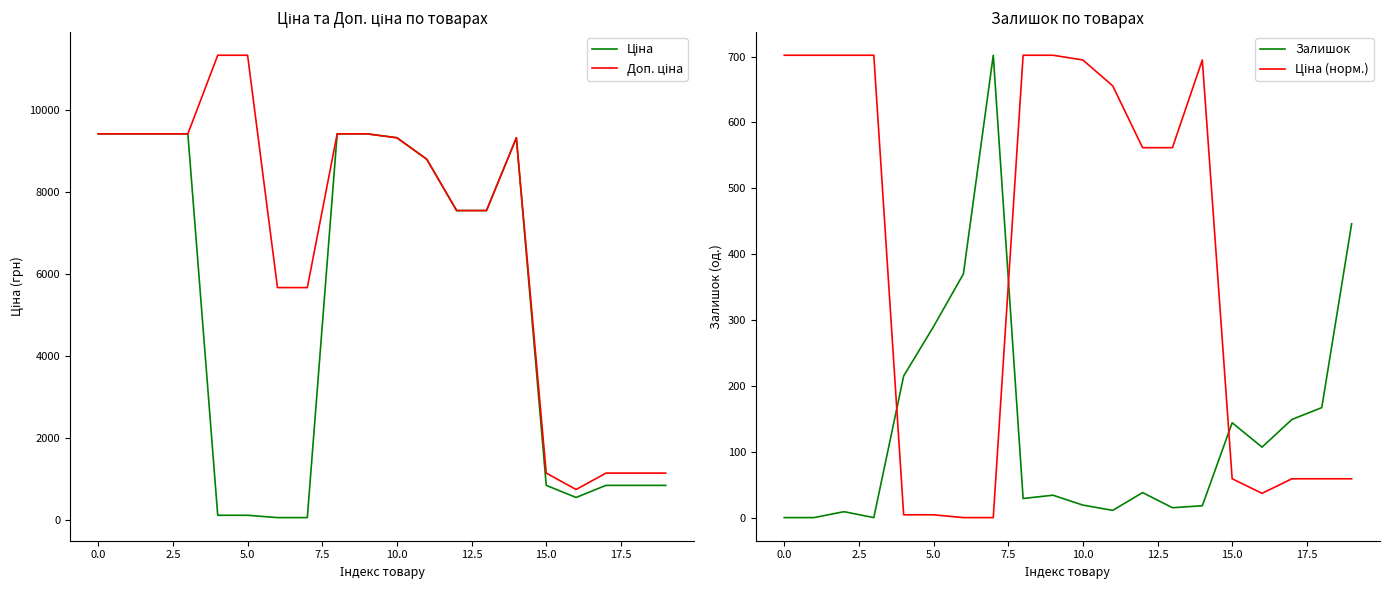

True or false: Доп. ціна and Ціна cross at least once.

False